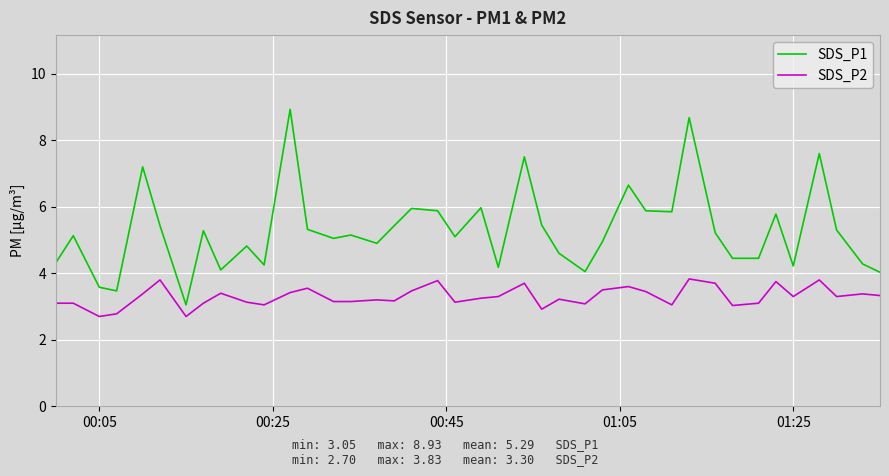

True or false: SDS_P1 and SDS_P2 cross at least once.

False